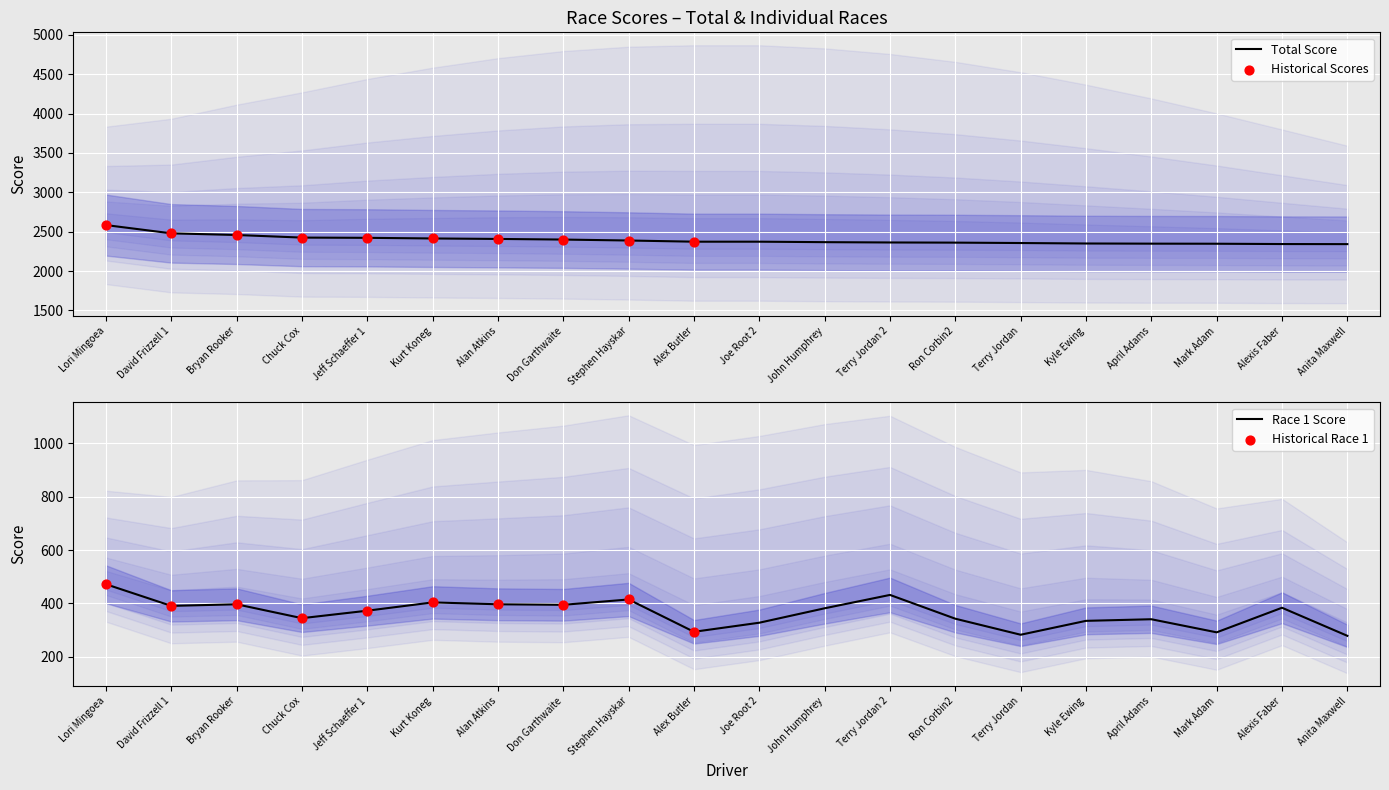

Is the value of Race 1 at John Humphrey greater than the value of TOTAL at David Frizzell 1?

No